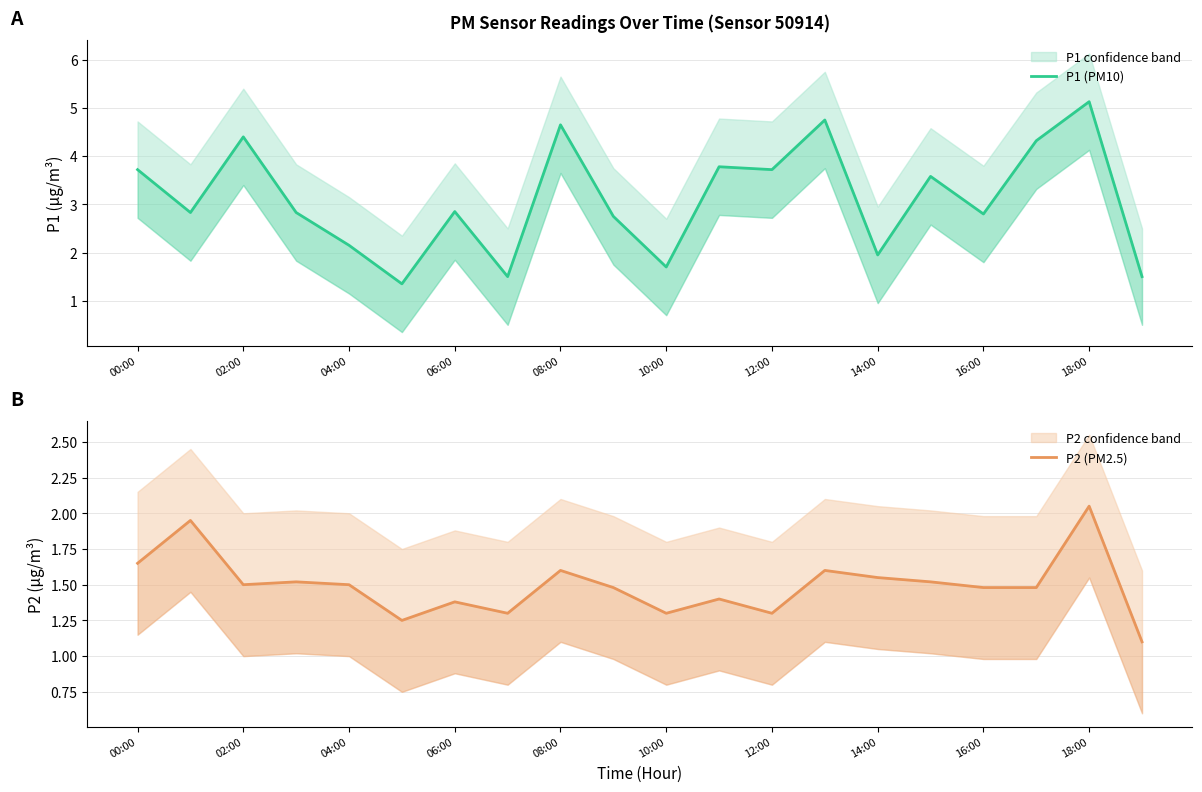

What is the average value of the P1 (PM10) series?

3.1